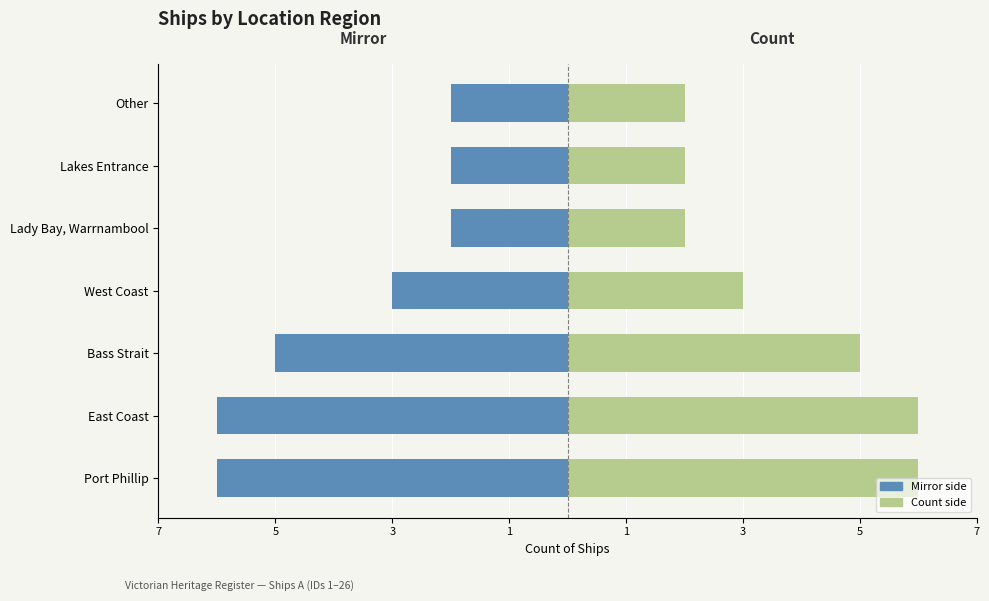

What is the difference between the highest and lowest values at Bass Strait?

10